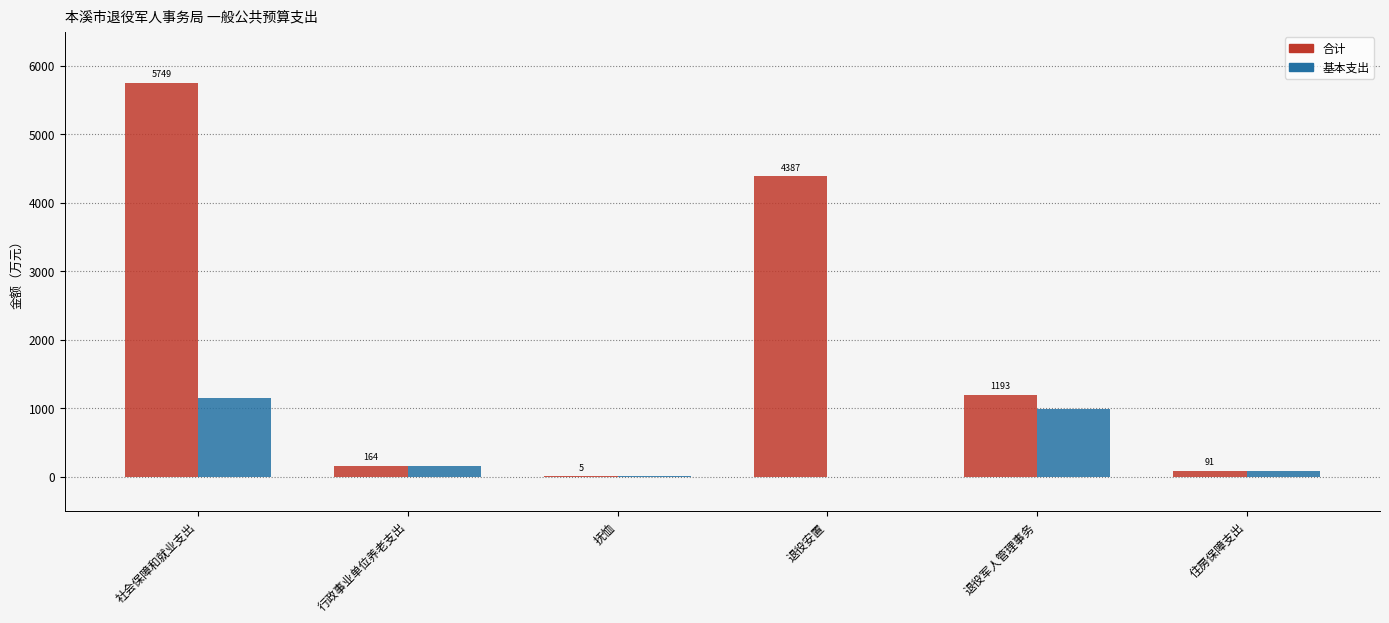

At which label is 基本支出 closest to 577?

退役军人管理事务